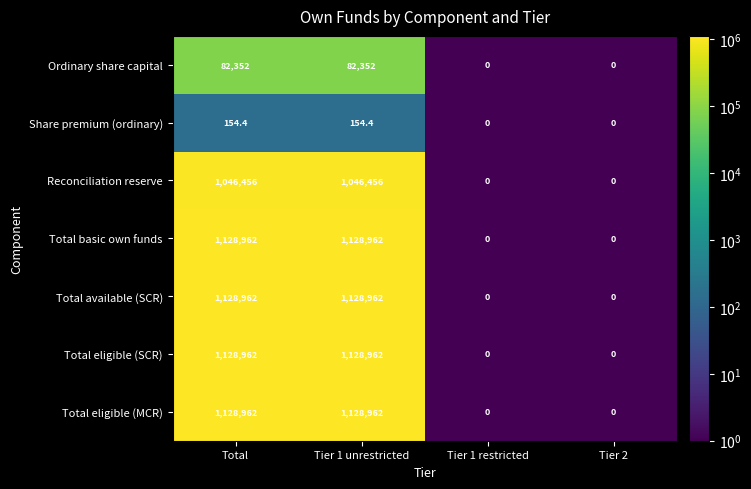

What is the total value across all series at Total?

5644810.4